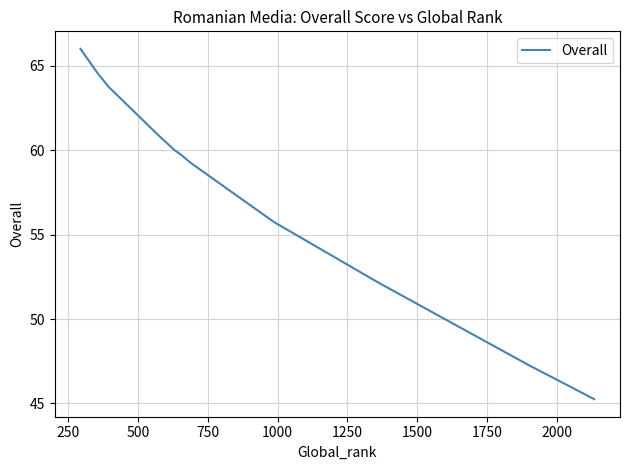

What is the smallest value displayed?

45.2